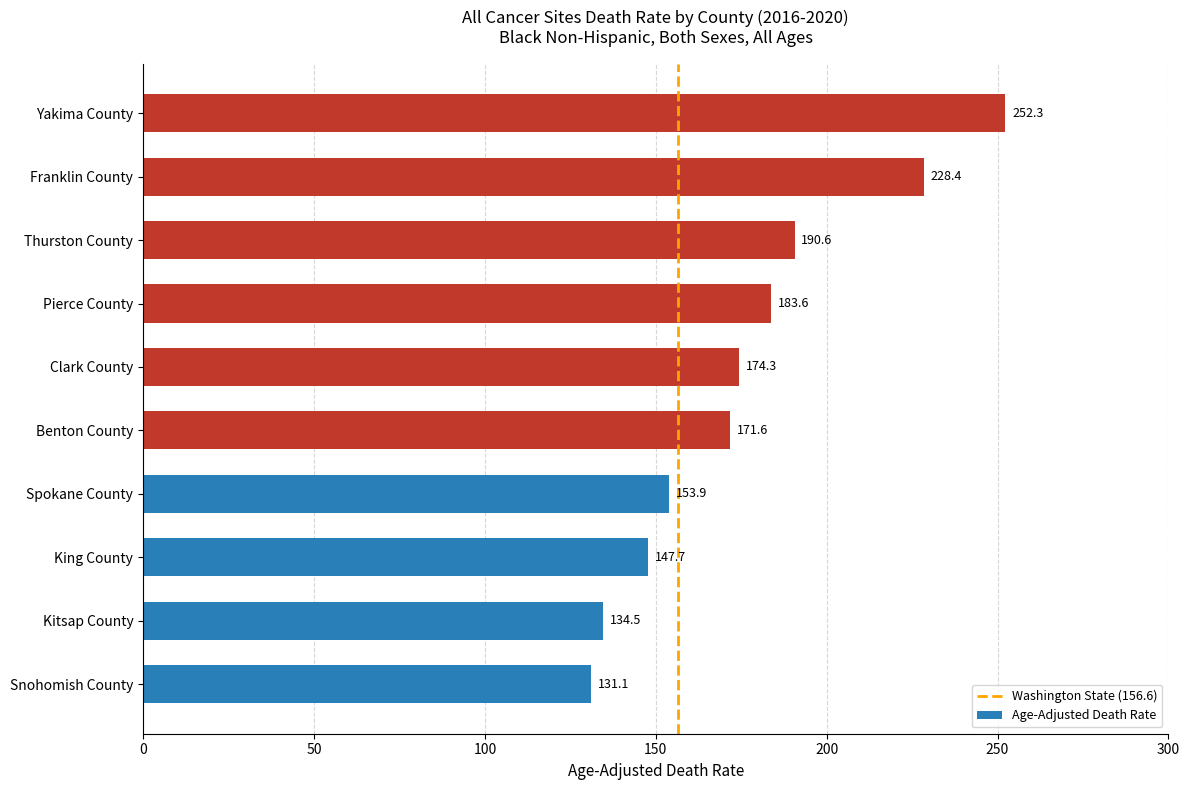

Is it true that the value at Snohomish County is 131.1?

True